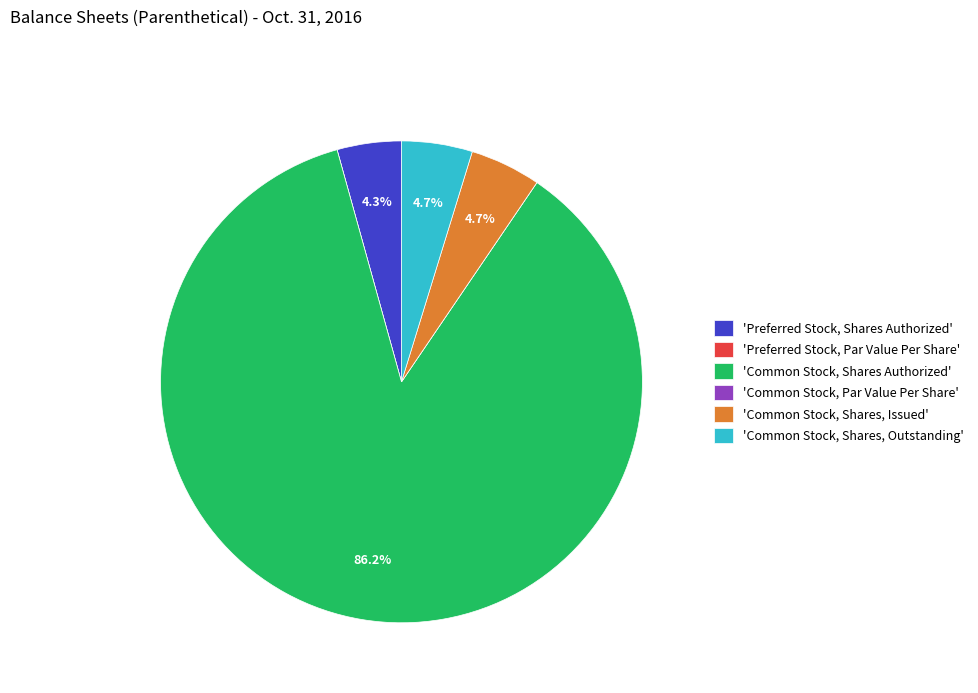

Is there a majority slice in this chart?

Yes